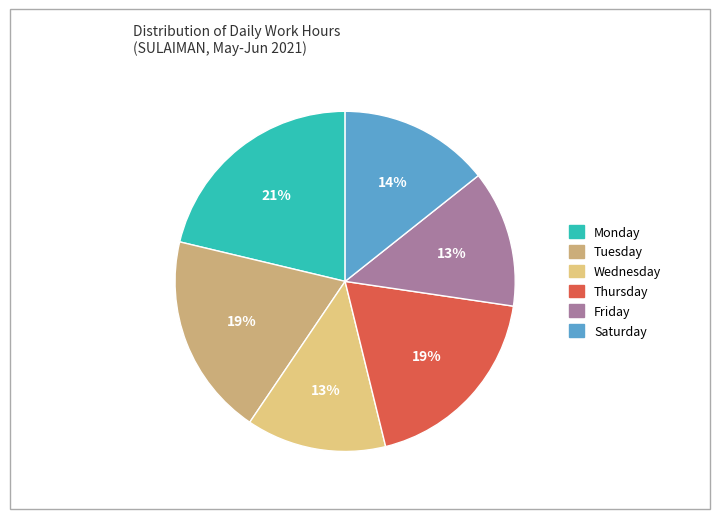

How many segments does this pie chart have?

6